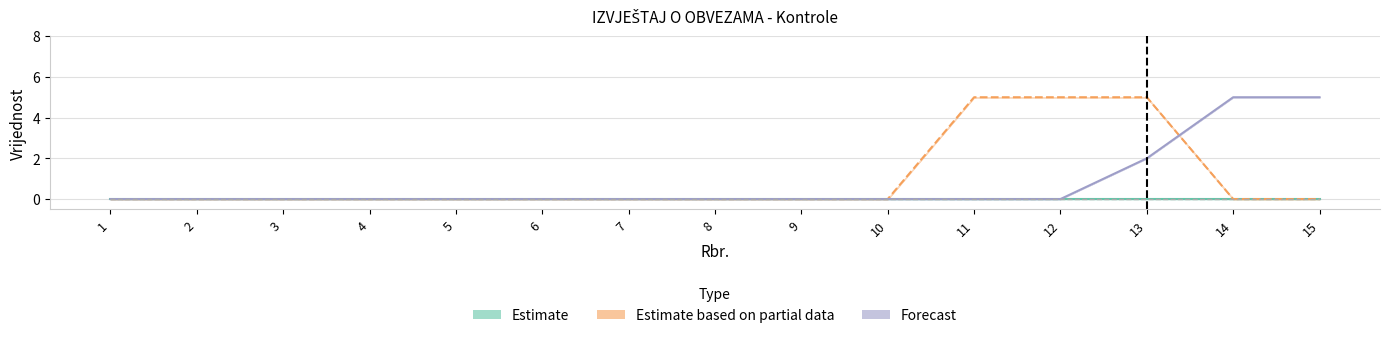

Does the chart display data point markers on the line(s)?

No